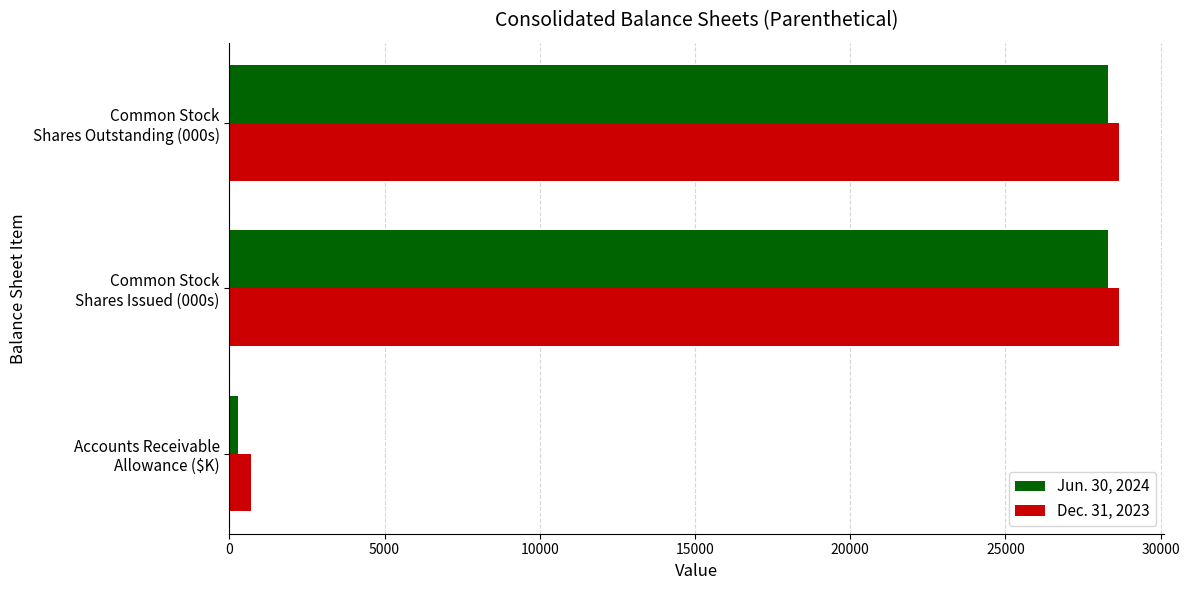

Which series has the widest spread of values?

Jun. 30, 2024